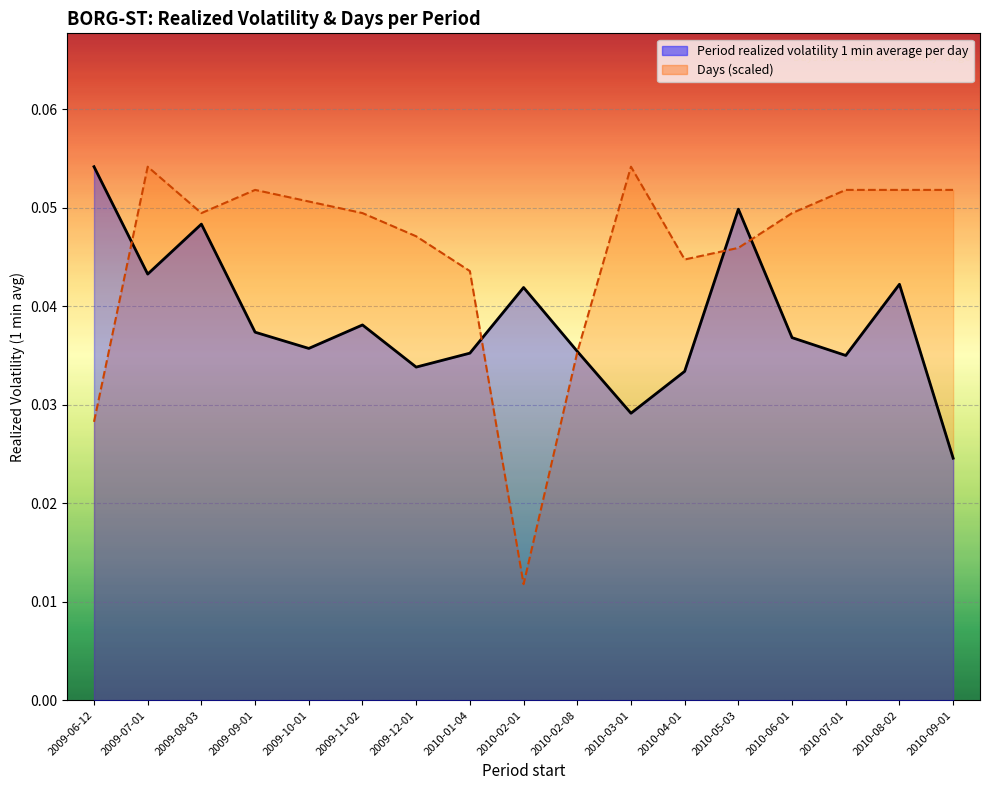

True or false: Period realized volatility 1 min average per day has more than 1 points higher than both neighbors.

True